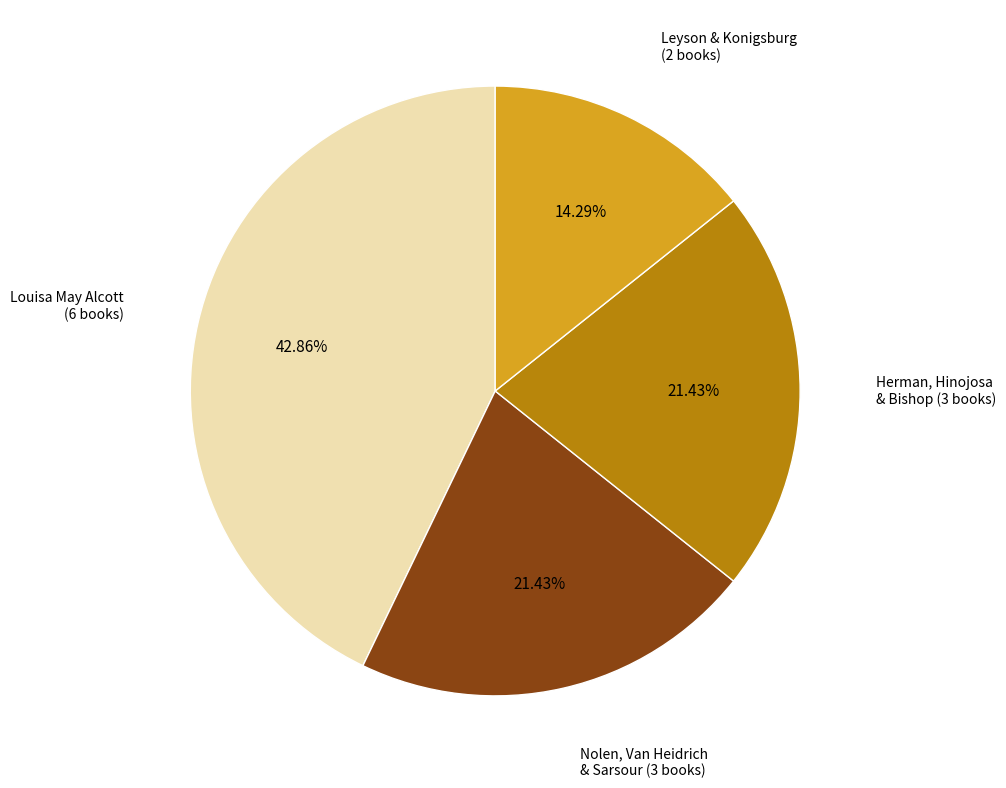

Is there any slice that represents more than half of the pie?

No